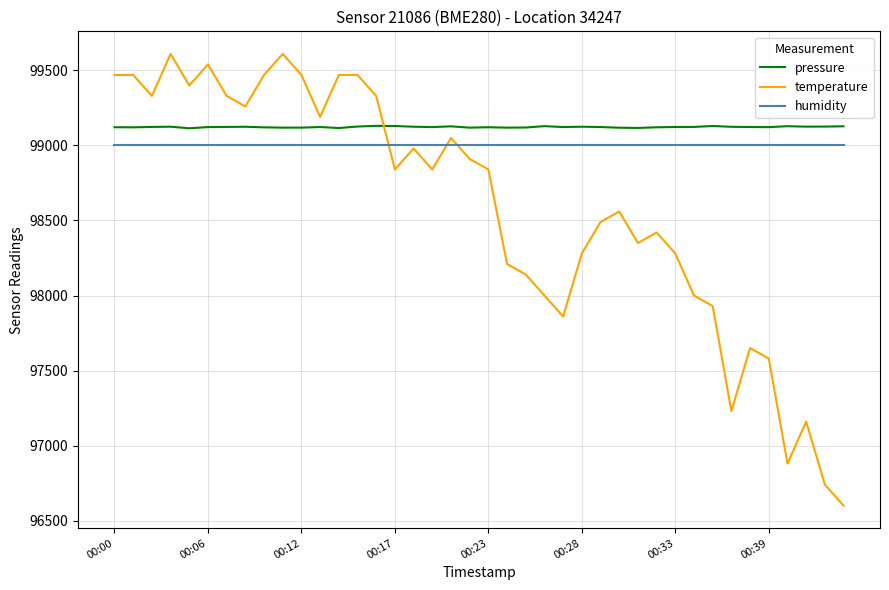

How many intersections are there between pressure and temperature?

1